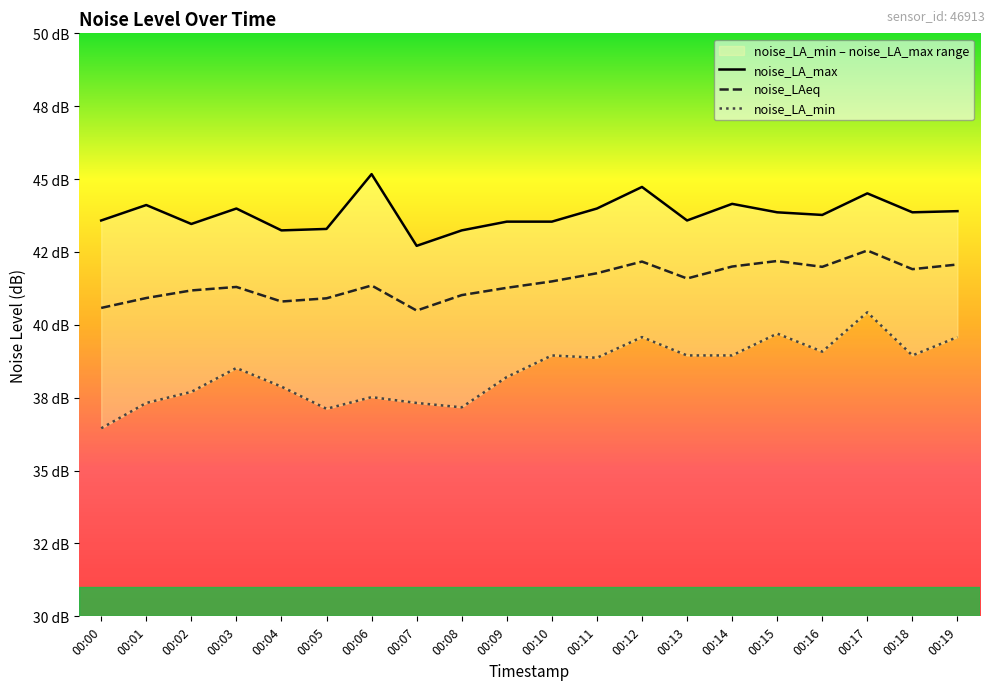

How many categories are shown in the chart?

20